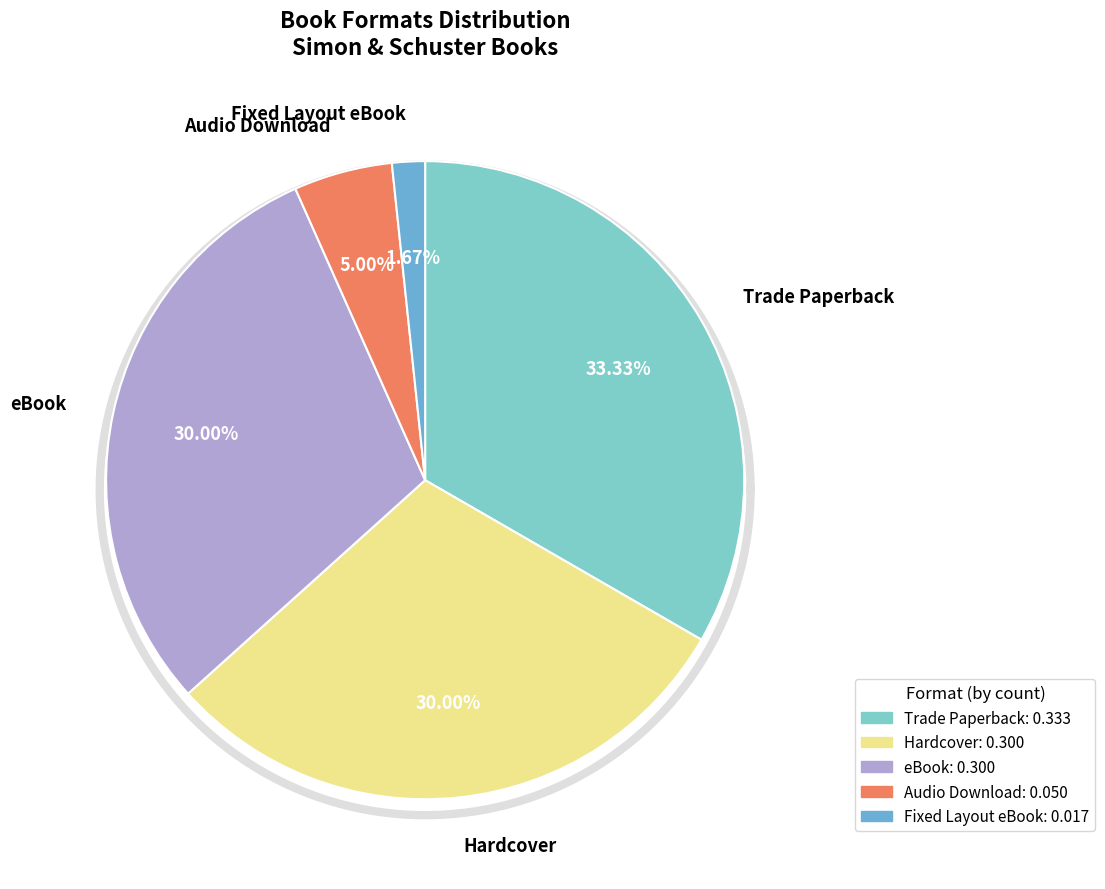

Approximately how many times larger is the value at Trade Paperback compared to Audio Download?

6.7